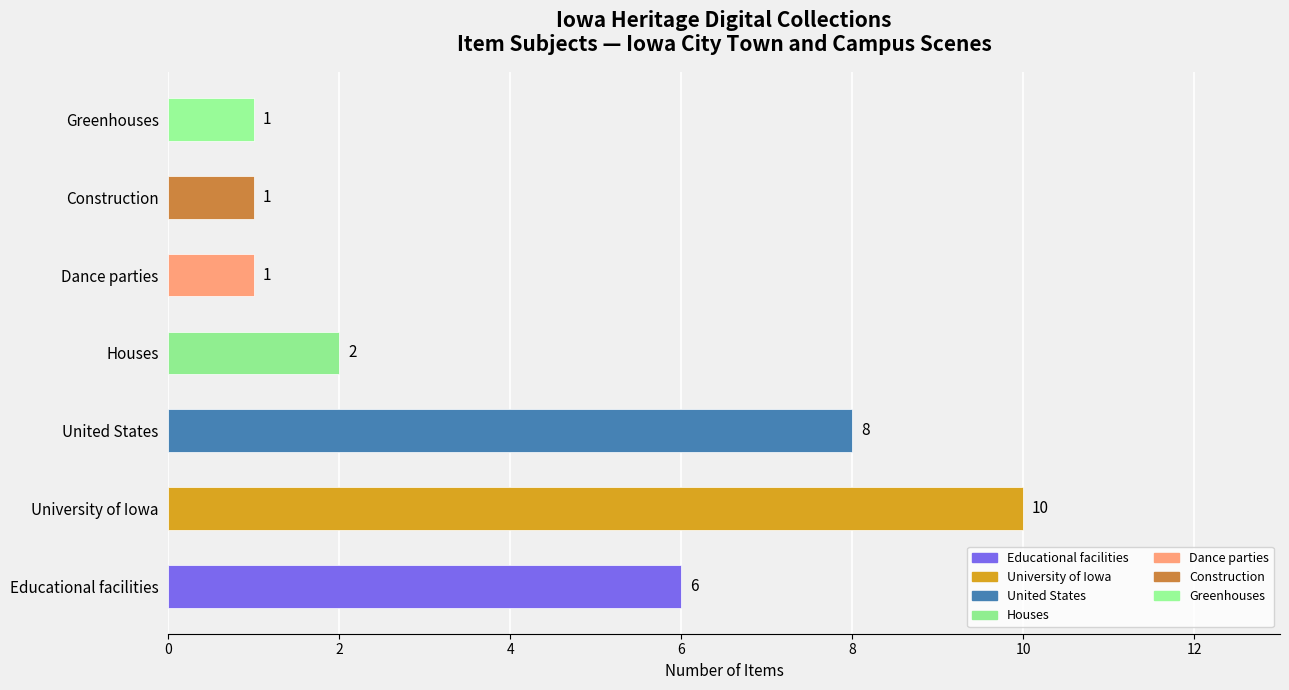

At which category does the chart reach its peak across all series?

University of Iowa